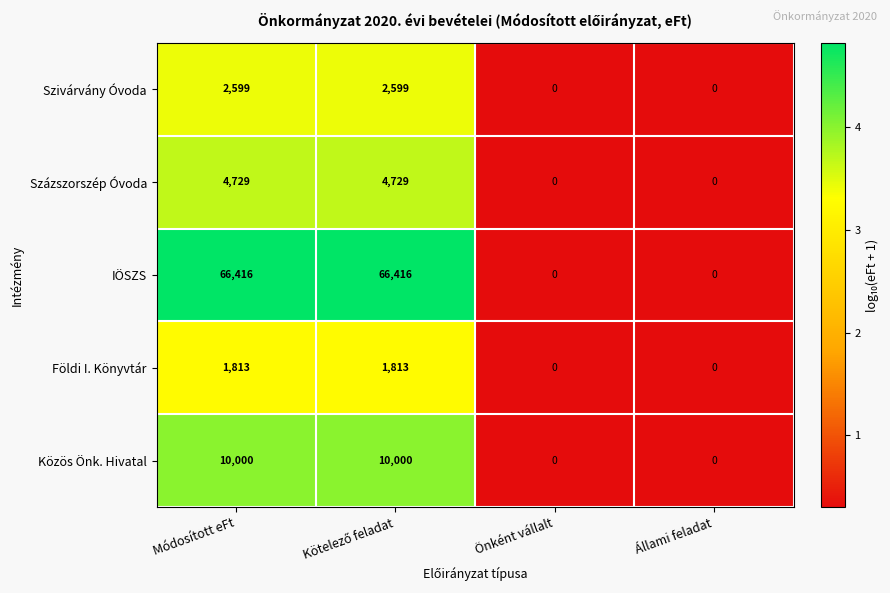

How many series are shown in this chart?

5